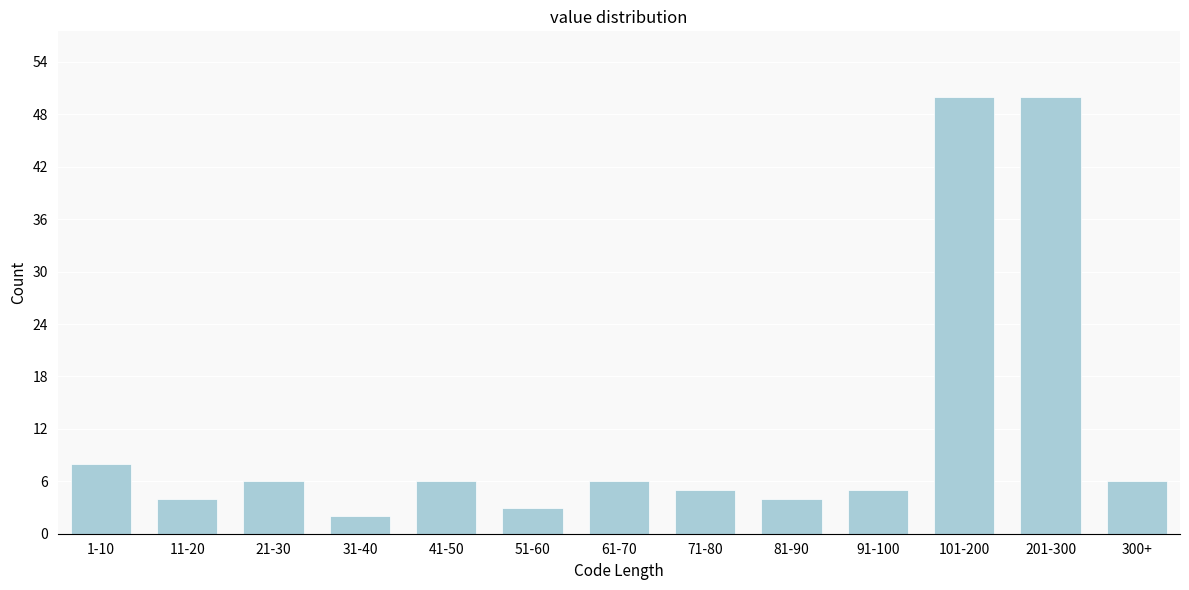

Reading left to right, what are all the values shown in this chart?

1-10=8	11-20=4	21-30=6	31-40=2	41-50=6	51-60=3	61-70=6	71-80=5	81-90=4	91-100=5	101-200=50	201-300=50	300+=6